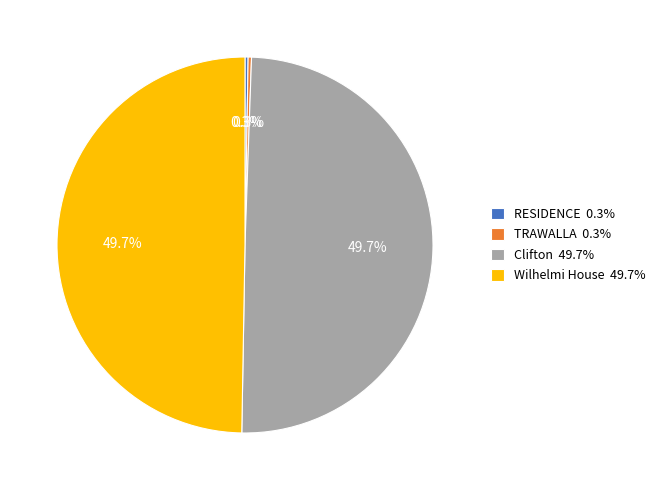

How much of the chart is everything except Clifton 49.7%?

50.3%